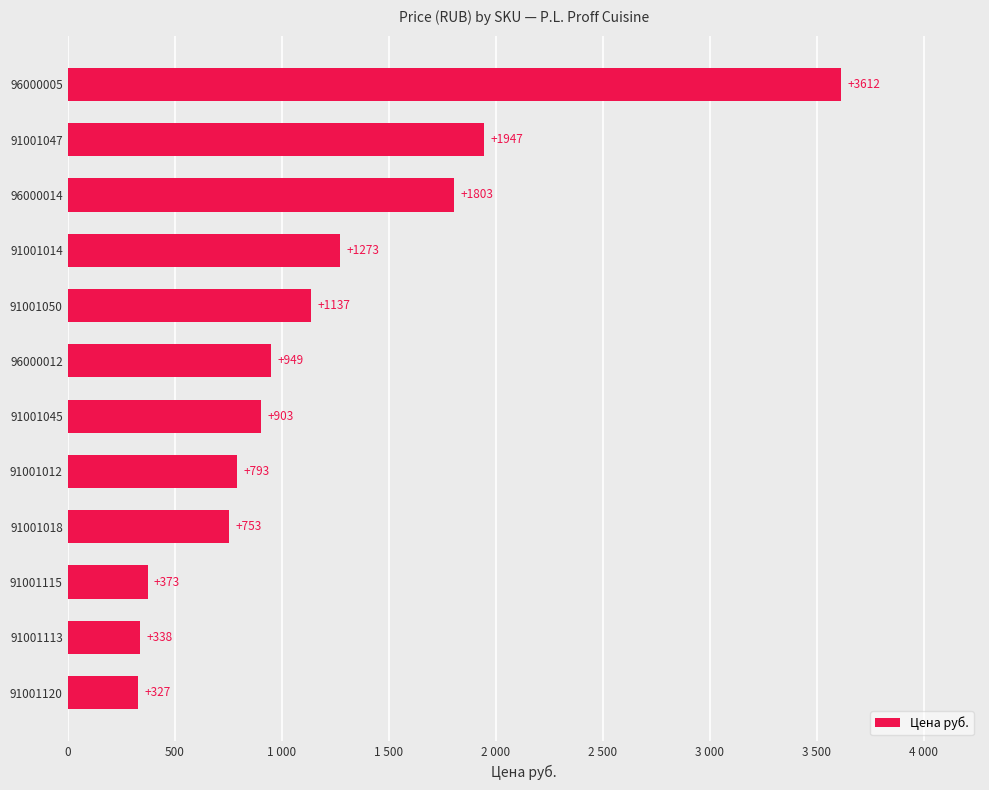

What is the sum of all values?

14208